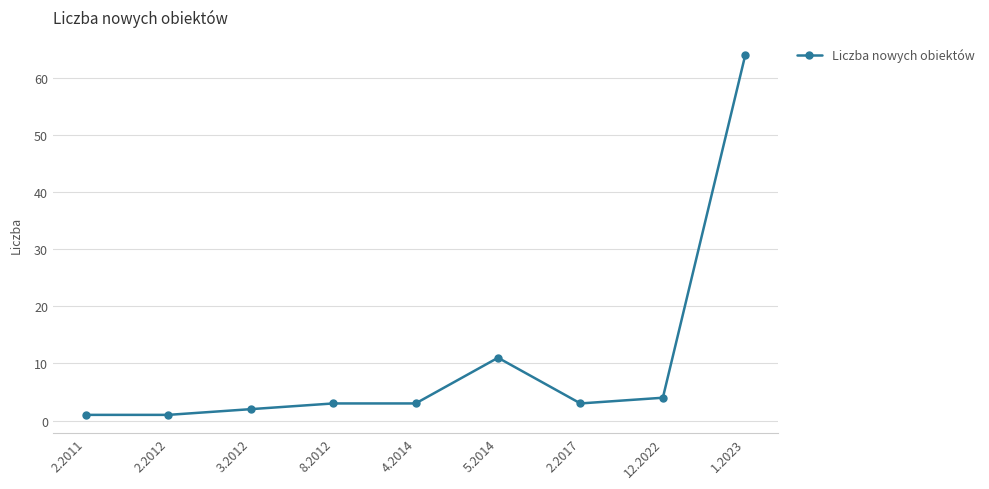

What is the sum of all values?

92